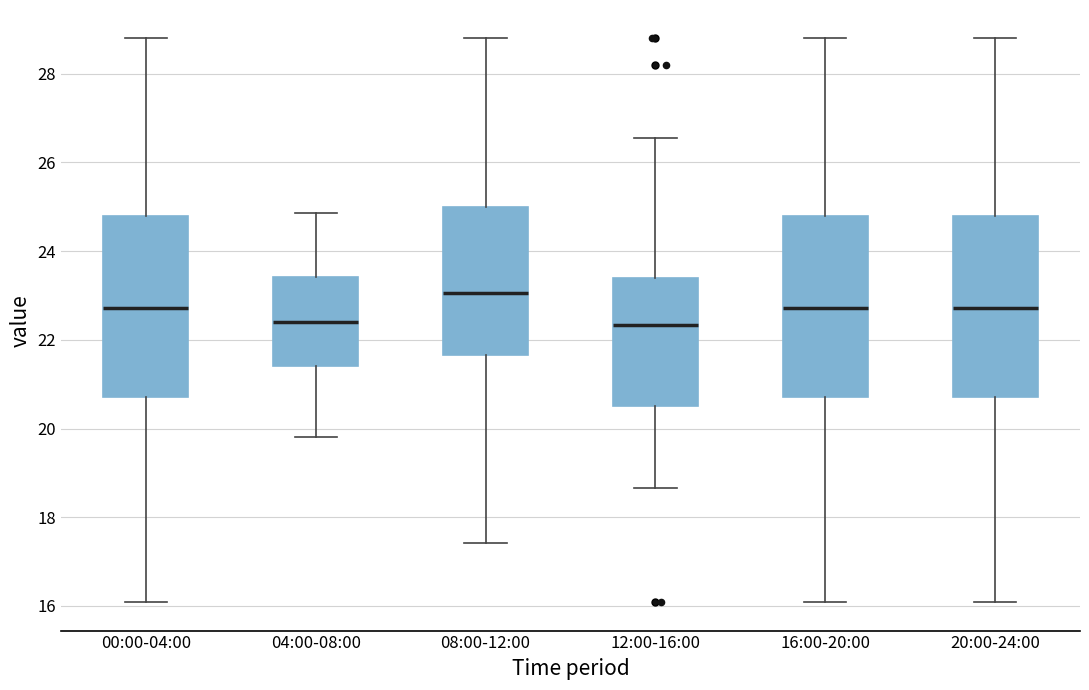

Reading left to right, read every box against the y-axis: the position of its median line, the range the box covers, and the ends of its whiskers. The values are not printed on the chart, so give them approximately, as read against the axis.

00:00-04:00: median 22.8, box 20.8 to 24.8, whiskers 16.0 to 28.8
04:00-08:00: median 22.4, box 21.4 to 23.4, whiskers 19.8 to 24.8
08:00-12:00: median 23.0, box 21.6 to 25.0, whiskers 17.4 to 28.8
12:00-16:00: median 22.4, box 20.6 to 23.4, whiskers 18.6 to 26.6
16:00-20:00: median 22.8, box 20.8 to 24.8, whiskers 16.0 to 28.8
20:00-24:00: median 22.8, box 20.8 to 24.8, whiskers 16.0 to 28.8